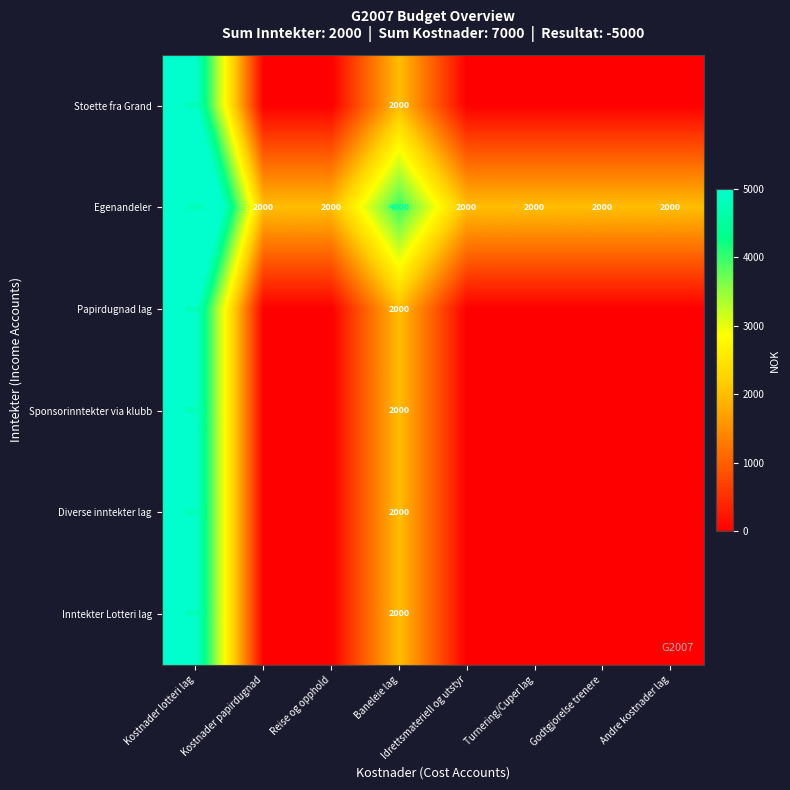

Count the Egenandeler values in the range 2000 to 4000.

7